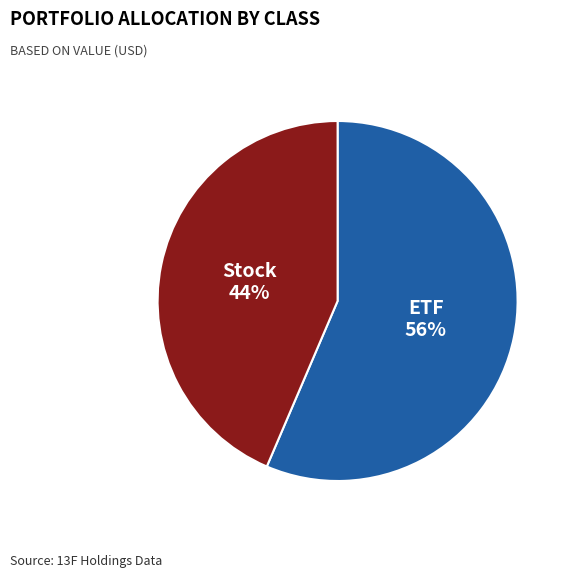

To the nearest percent, what is the average slice percentage?

50%